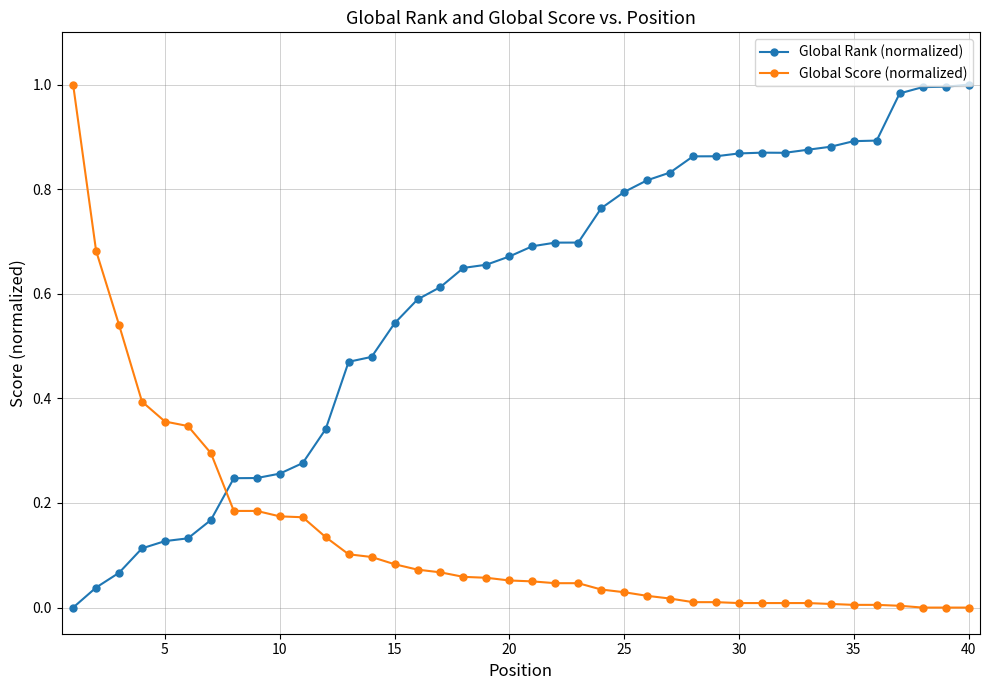

True or false: Global Rank (normalized) and Global Score (normalized) intersect in this chart.

True